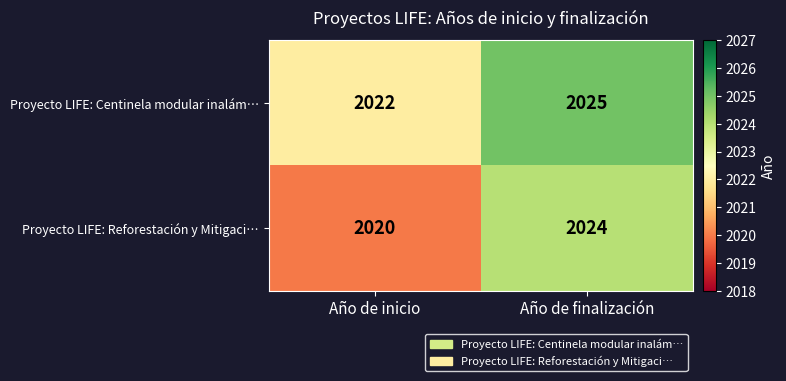

Which category has the lowest value across all series?

Año de inicio